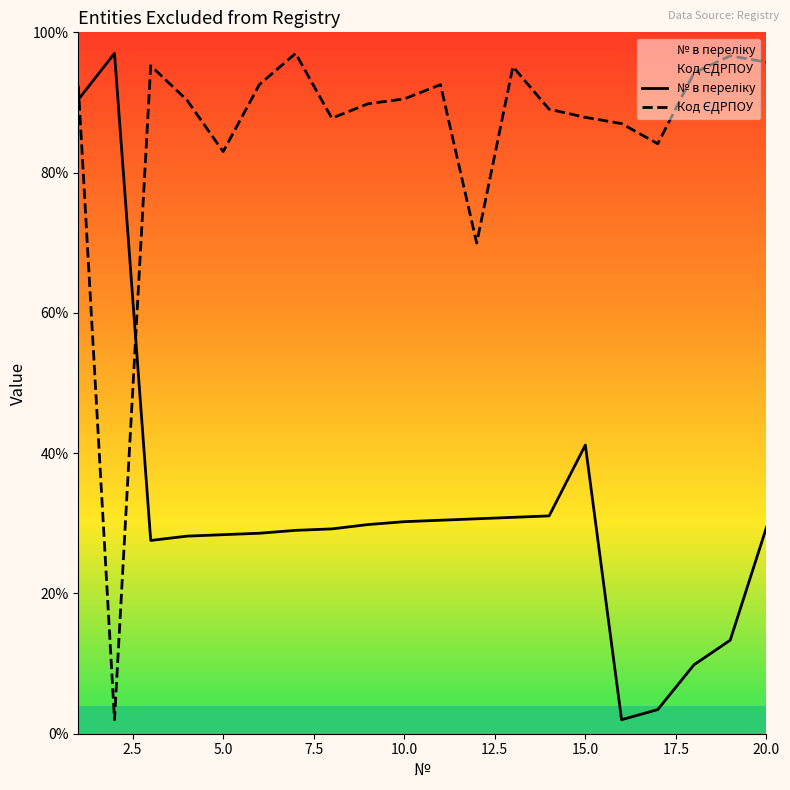

What is the smallest value displayed?

2.0